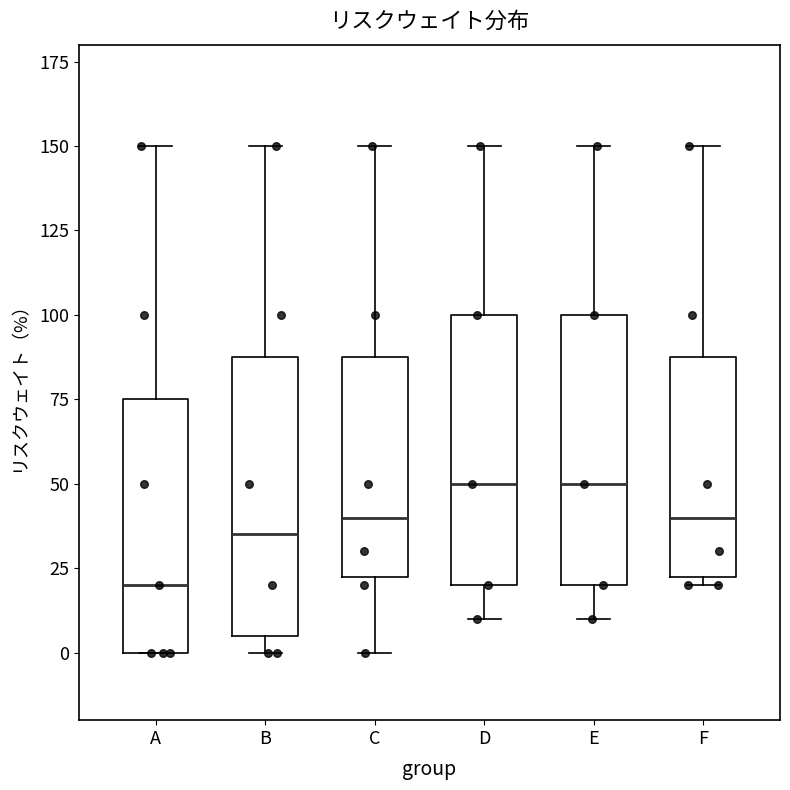

Reading left to right, transcribe this box plot: for each box, give where its median line is, the range the box spans, and where its two whiskers end, as read against the y-axis. The values are not printed on the chart, so give them approximately, as read against the axis.

A: median 20, box 0 to 75, whiskers 0 to 150
B: median 35, box 5 to 90, whiskers 0 to 150
C: median 40, box 25 to 90, whiskers 0 to 150
D: median 50, box 20 to 100, whiskers 10 to 150
E: median 50, box 20 to 100, whiskers 10 to 150
F: median 40, box 25 to 90, whiskers 20 to 150